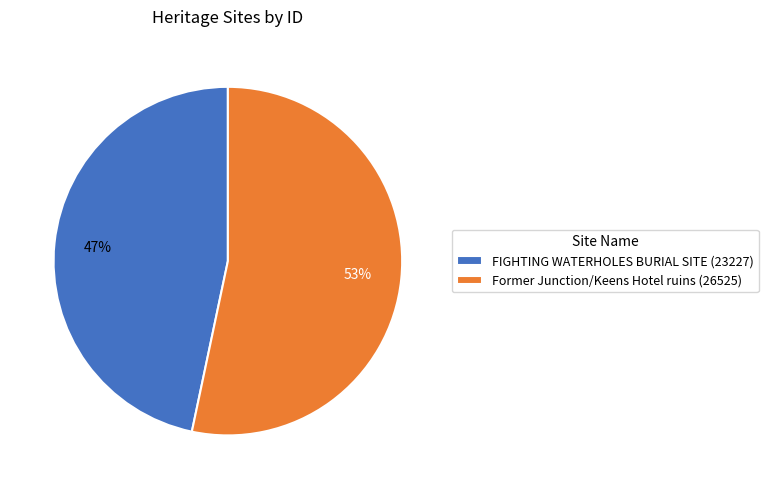

True or false: FIGHTING WATERHOLES BURIAL SITE accounts for 47% of the total.

True